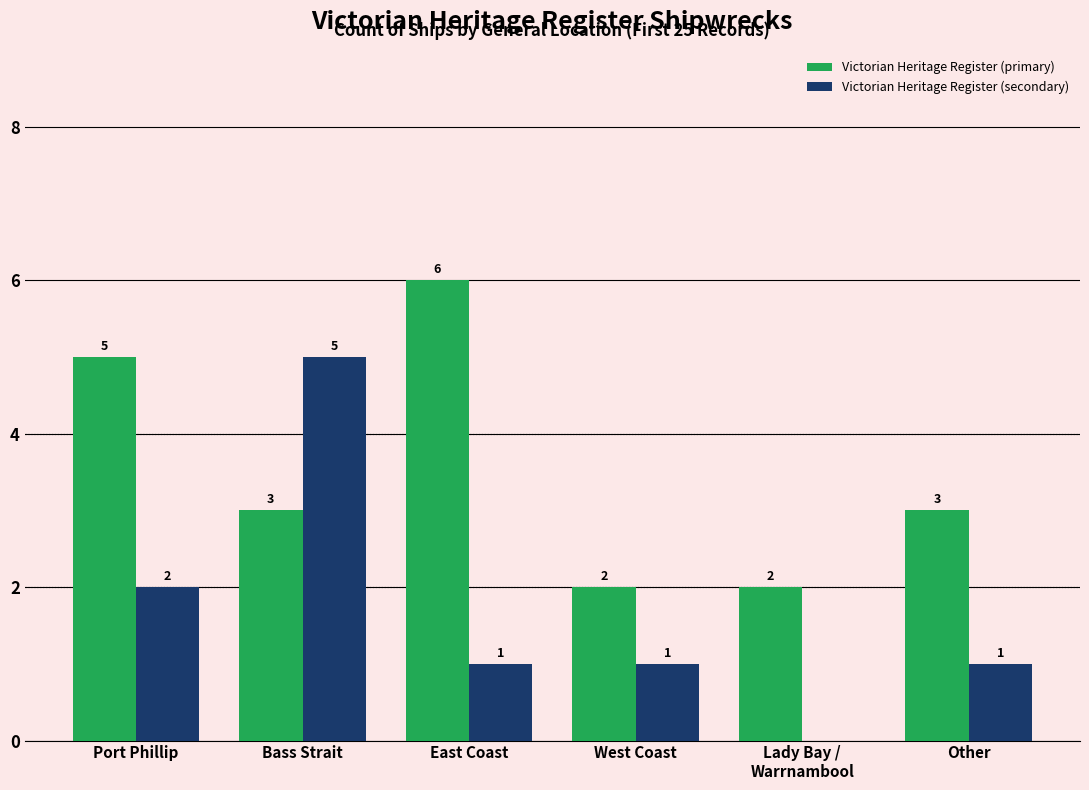

At which category is the sum across all series the highest?

Bass Strait